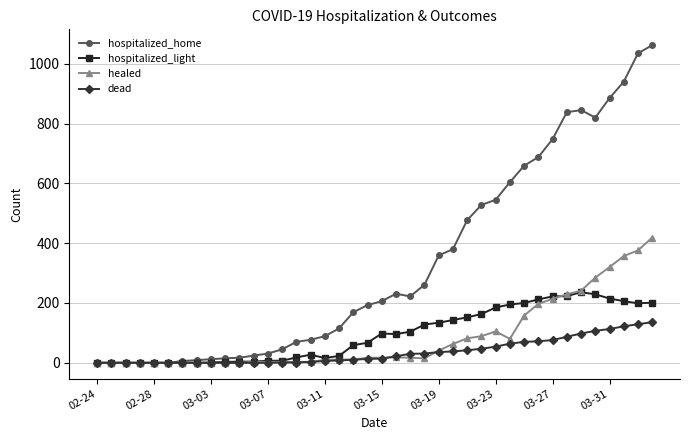

Which series has the largest total across all categories?

hospitalized_home